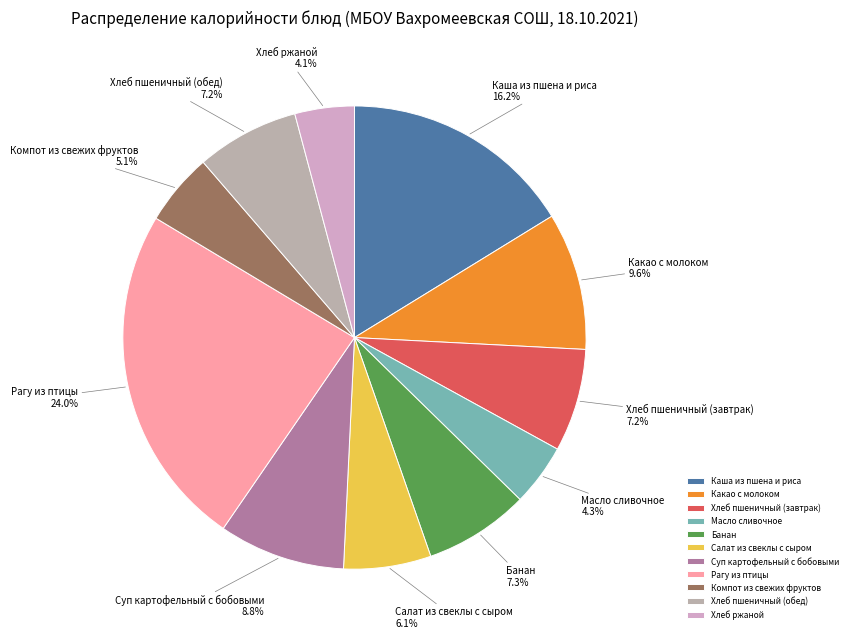

Combined, do Банан and Масло сливочное account for over 50%?

No